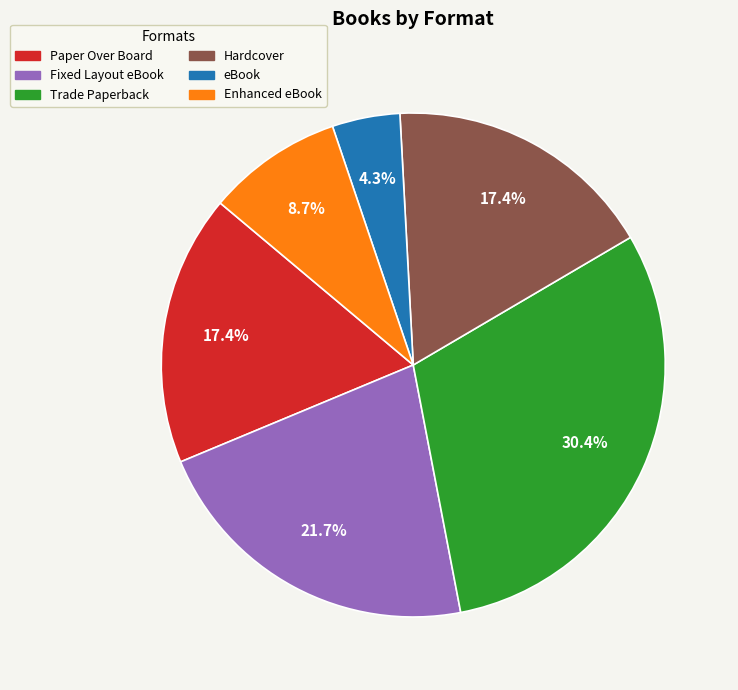

Which has a higher value, Paper Over Board or Enhanced eBook?

Paper Over Board